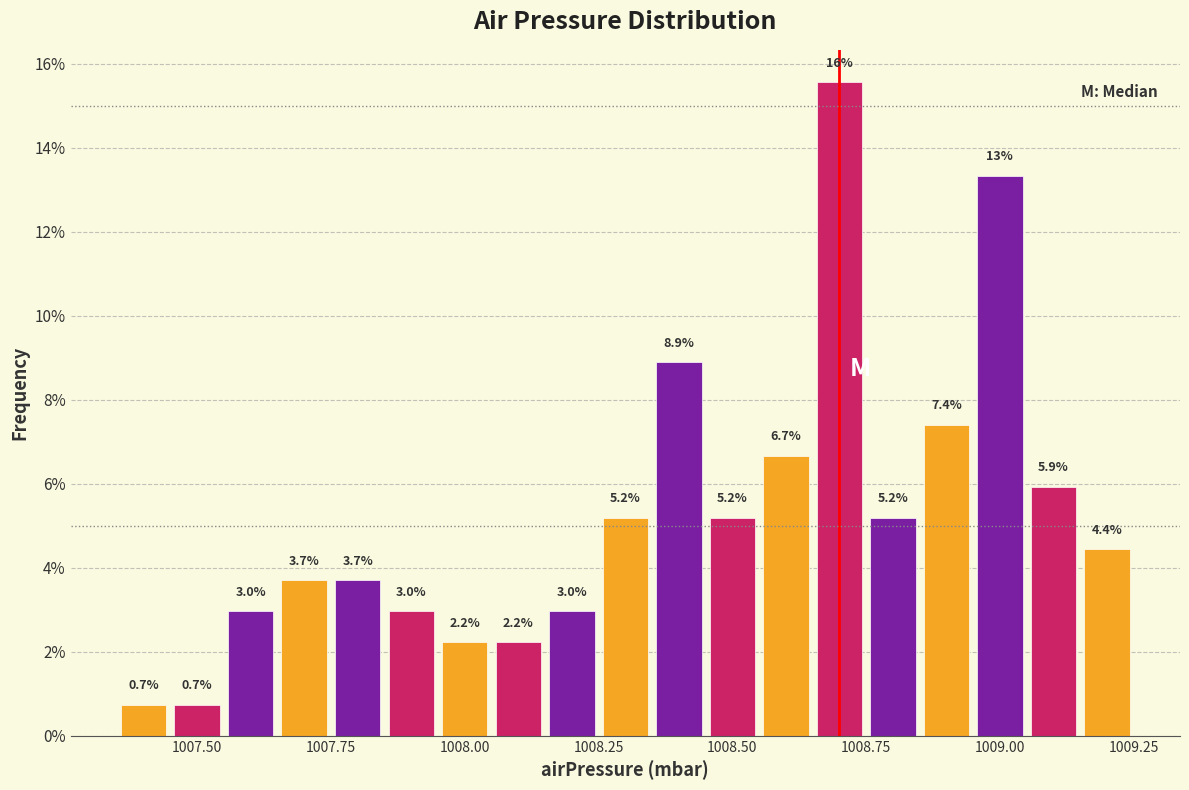

Around what value on the x-axis is the tallest bar? Give the approximate position of its centre, as read against the axis.

1008.70